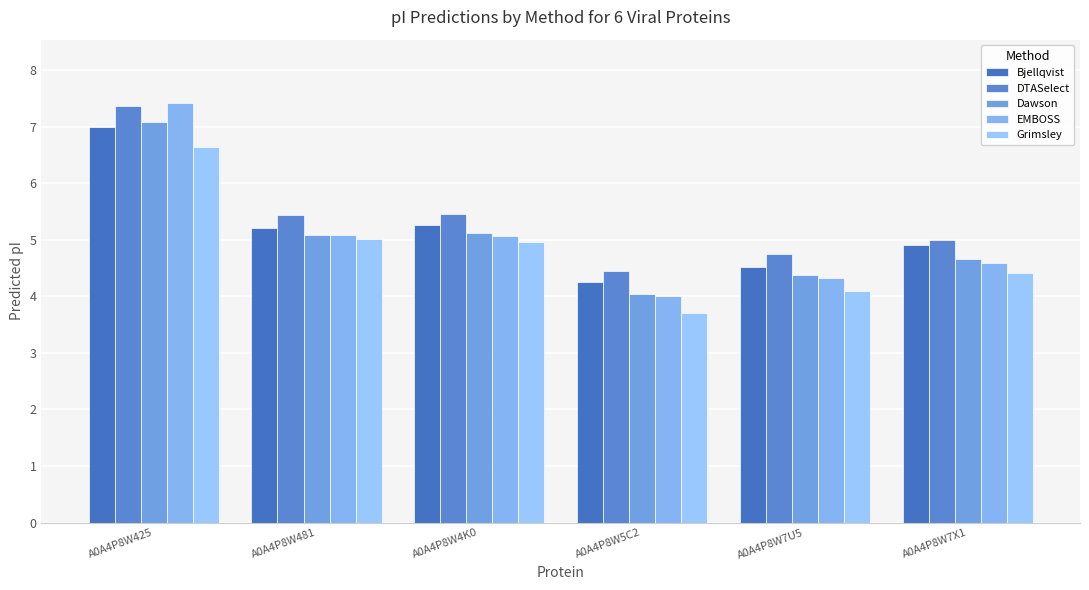

At which label does Bjellqvist reach its peak?

A0A4P8W425